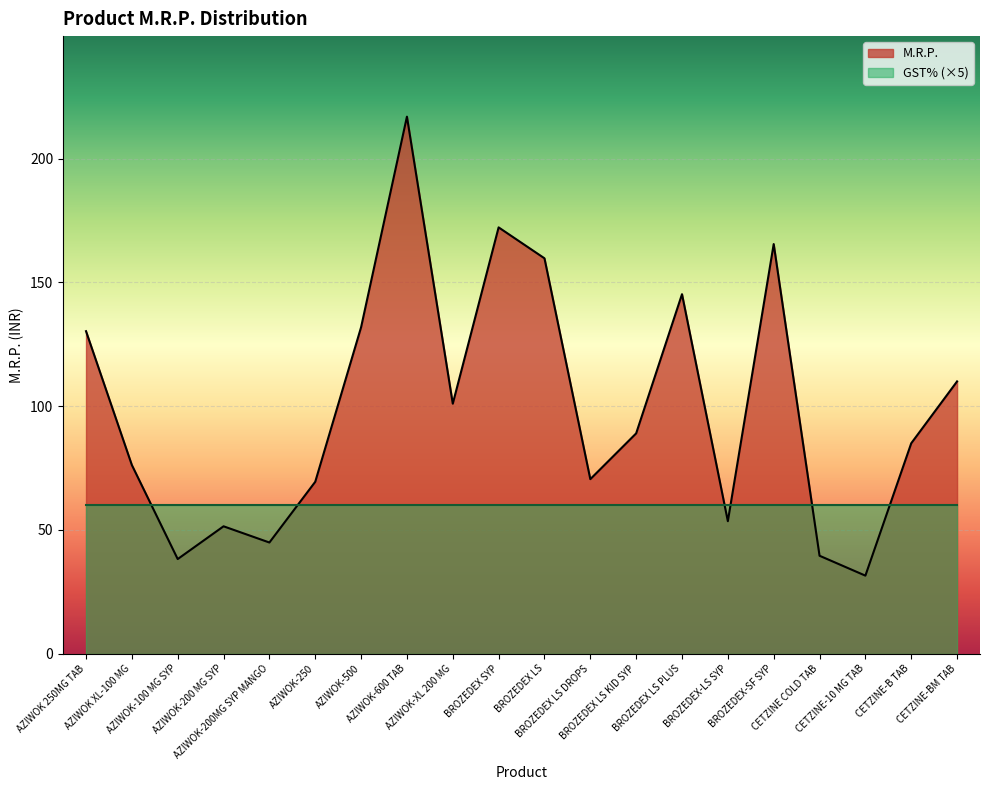

What is the difference between the second highest and minimum values?

140.8